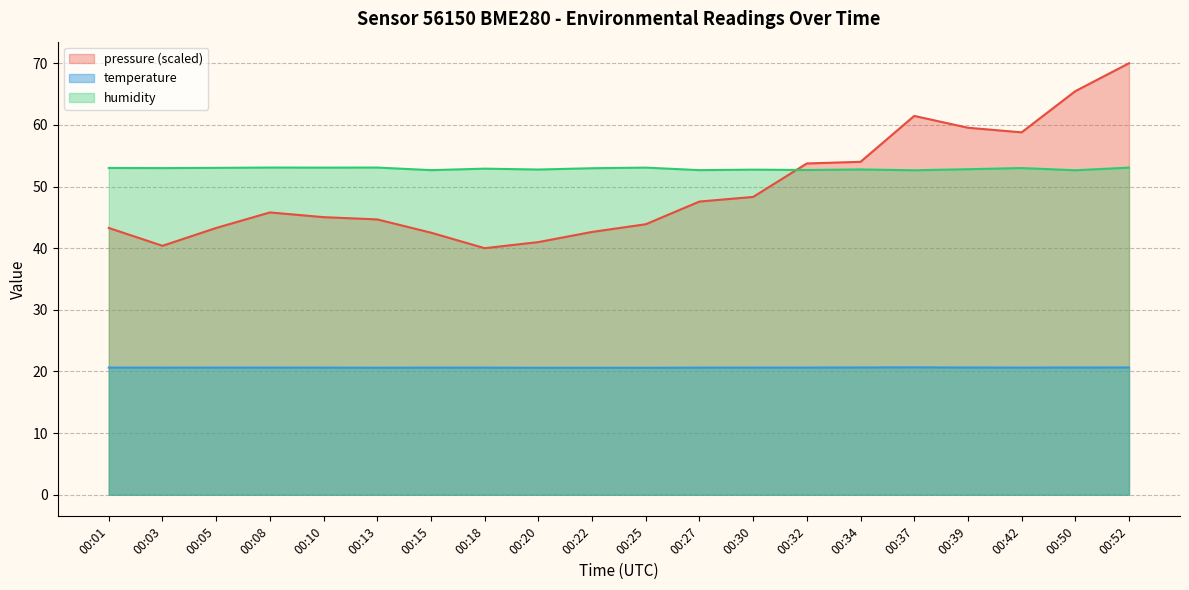

What is the value of the temperature point at the 20th from the left?

20.6